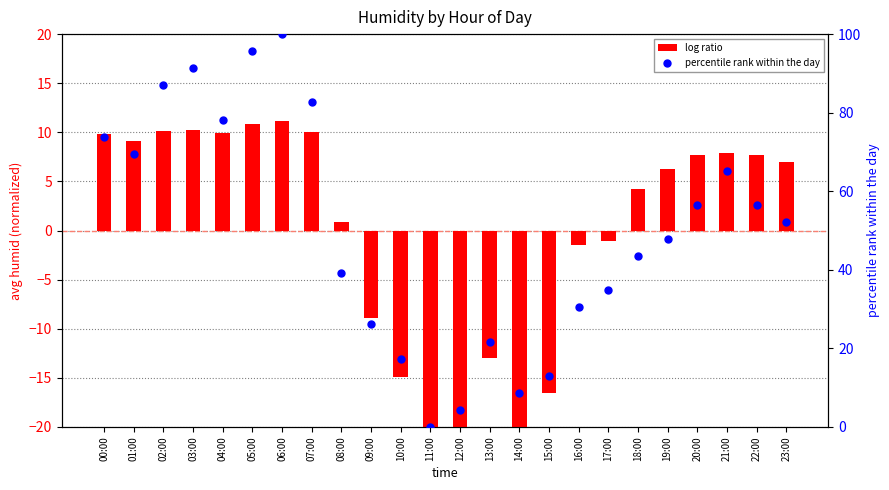

Which series reaches the minimum Y coordinate?

log ratio